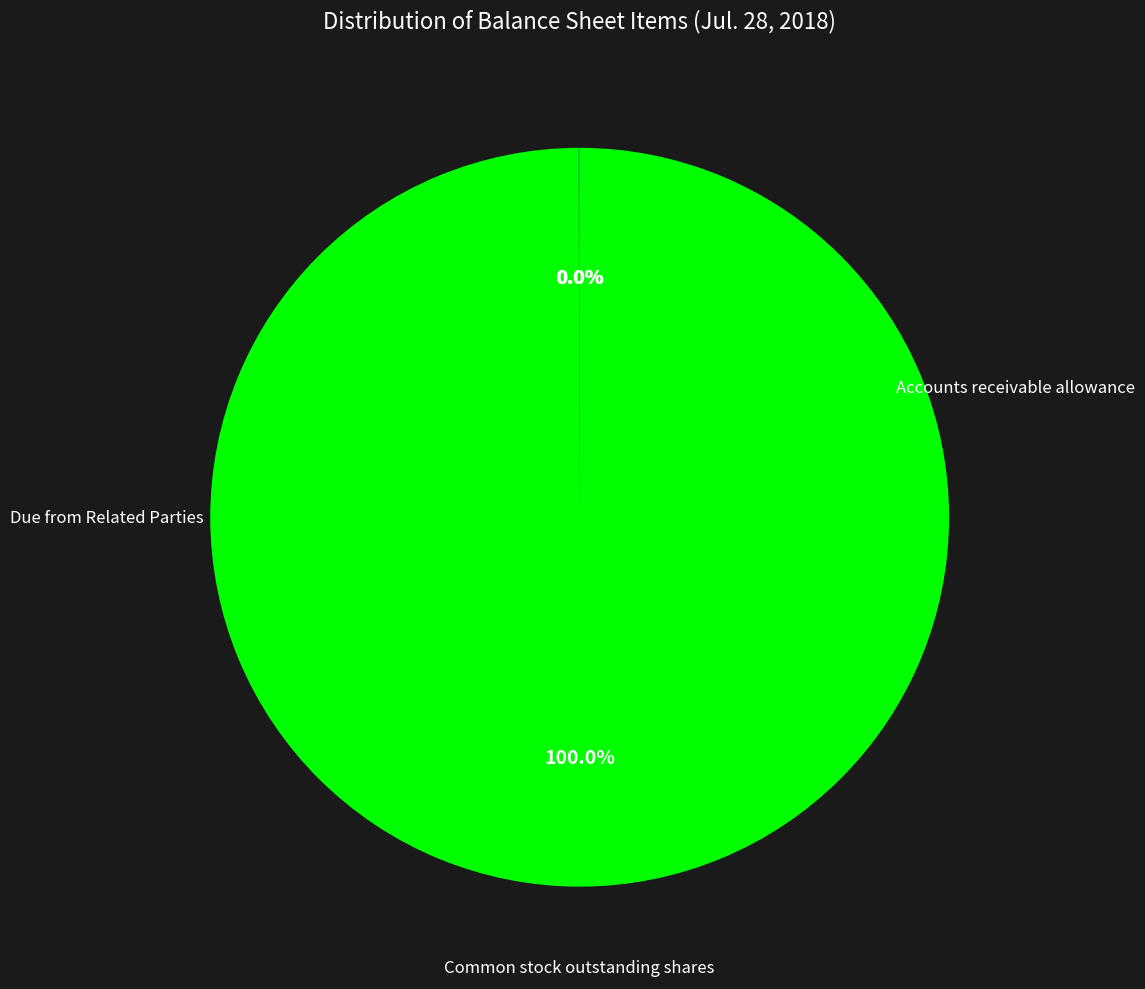

Is there a majority slice in this chart?

Yes